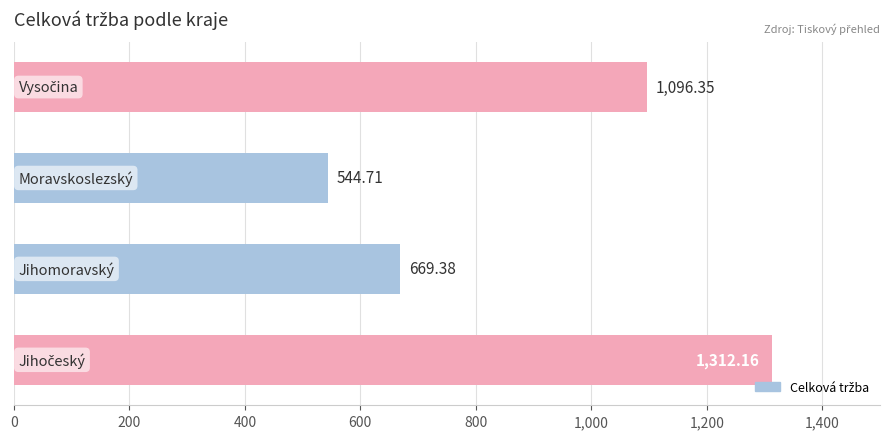

What is the difference between the second highest and second lowest values?

427.0